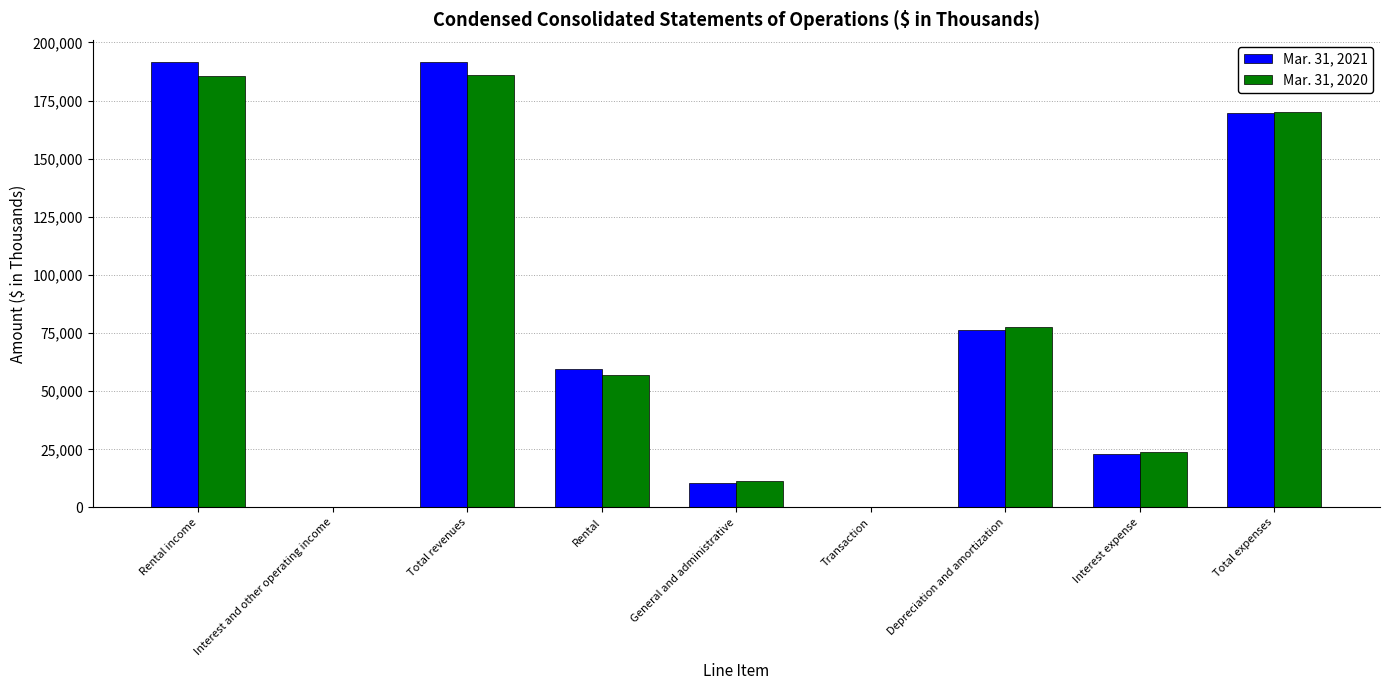

What are all the series names shown in the legend?

Mar. 31, 2021, Mar. 31, 2020